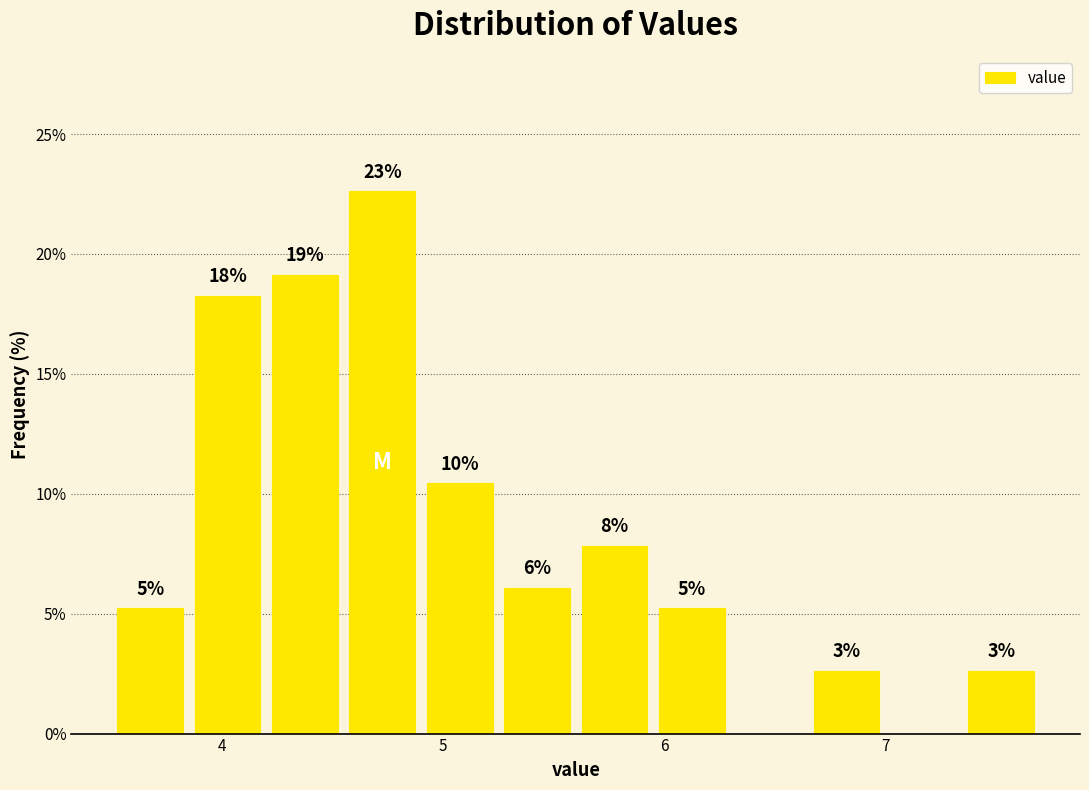

Read against the x-axis, roughly where is the centre of the tallest bar?

4.7